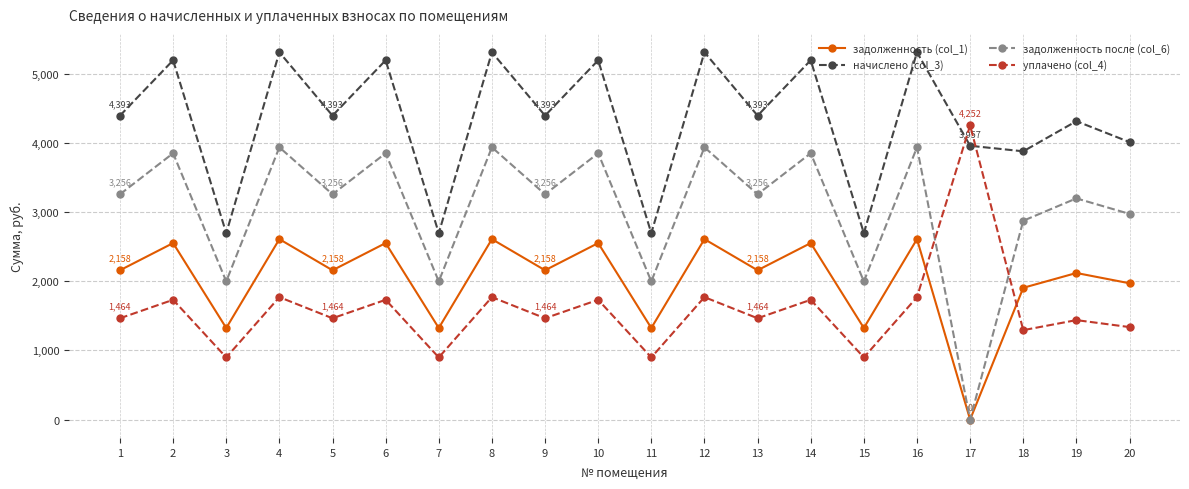

In уплачено (col_4), how many points are higher than both neighbors (excluding endpoints)?

9